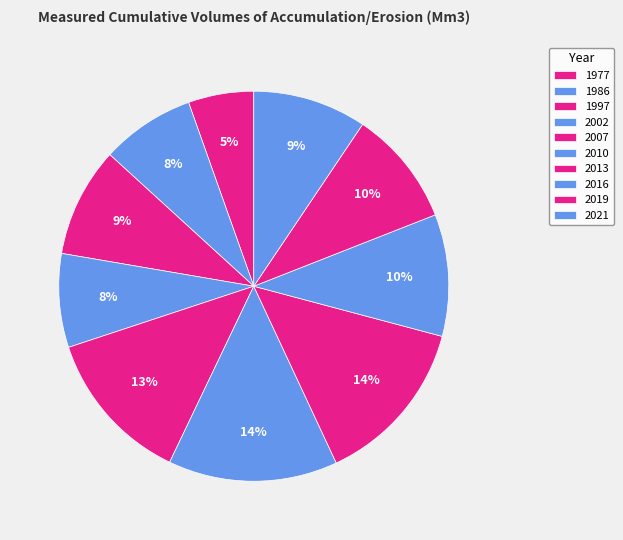

Is it true that 1997 is 1% of the pie?

False